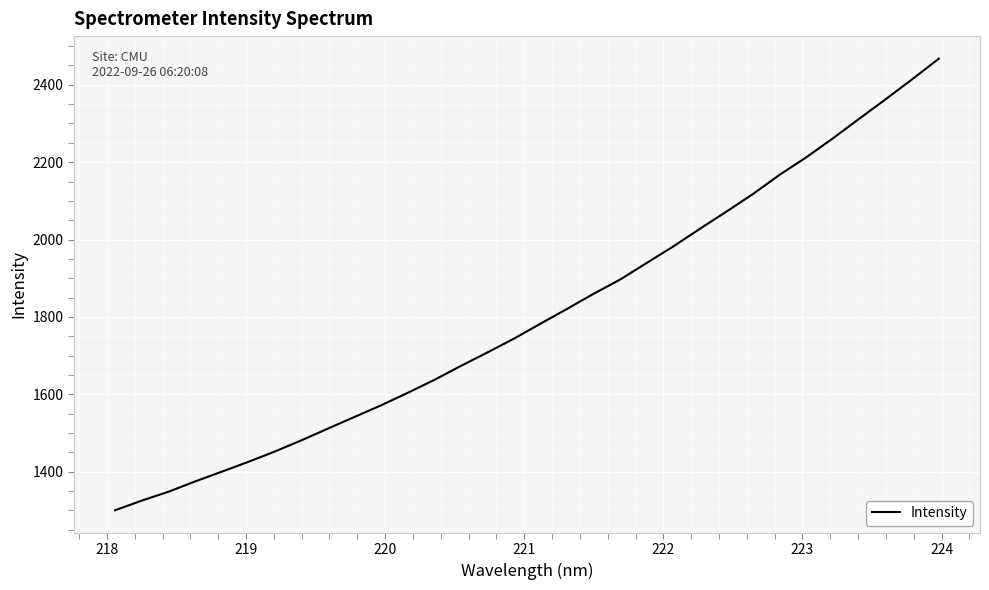

What is the smallest value displayed?

1300.6